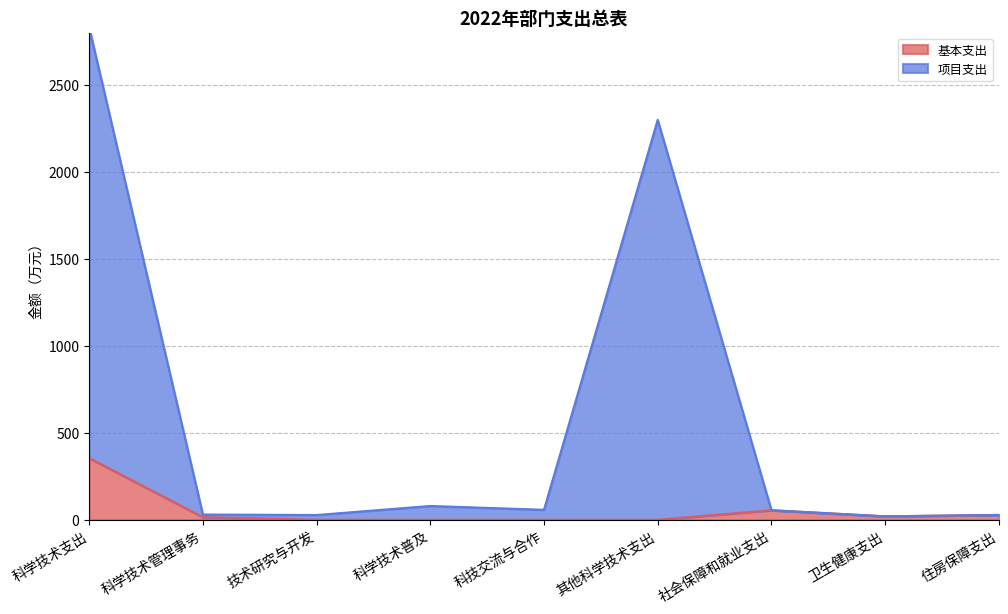

True or false: 项目支出 and 基本支出 intersect in this chart.

False